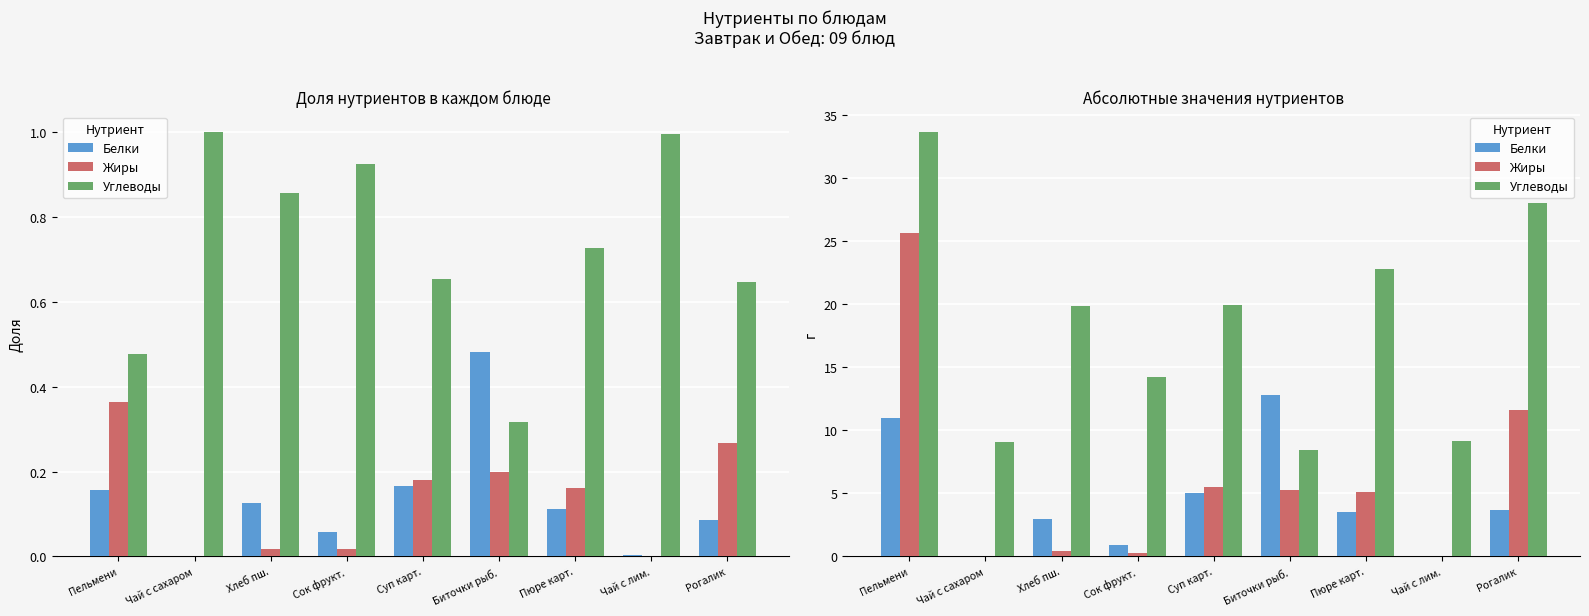

How many positive values does the Жиры series have?

7